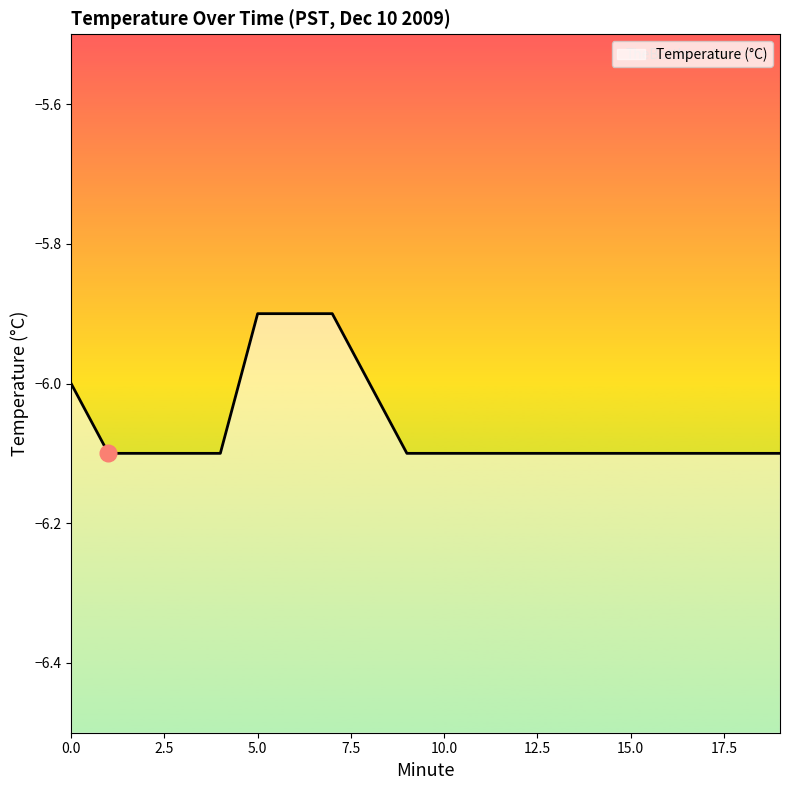

Is it true that the value at 0.0 is -10.2?

False